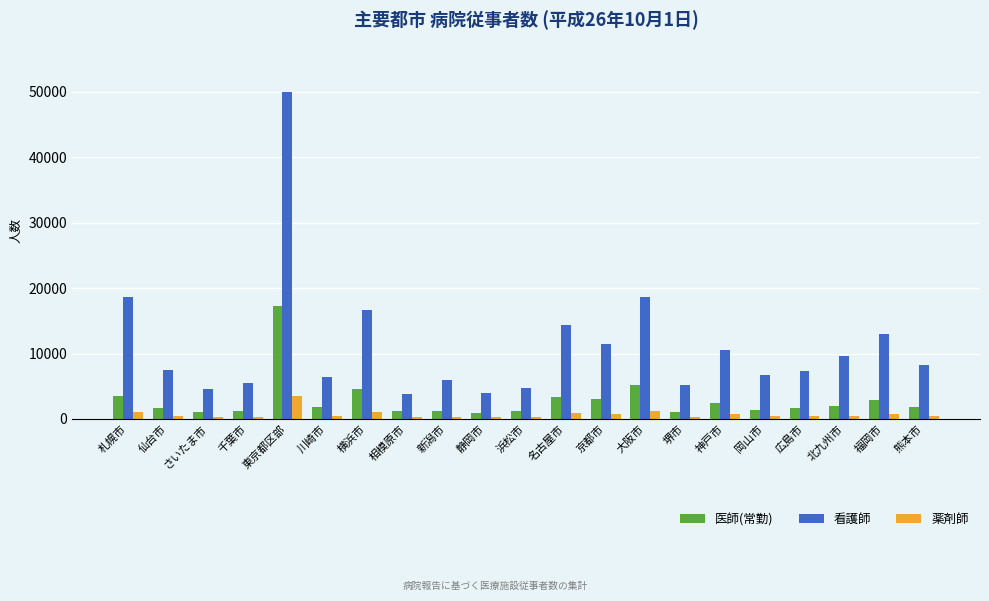

What is the label of the 6th bar from the right?

神戸市